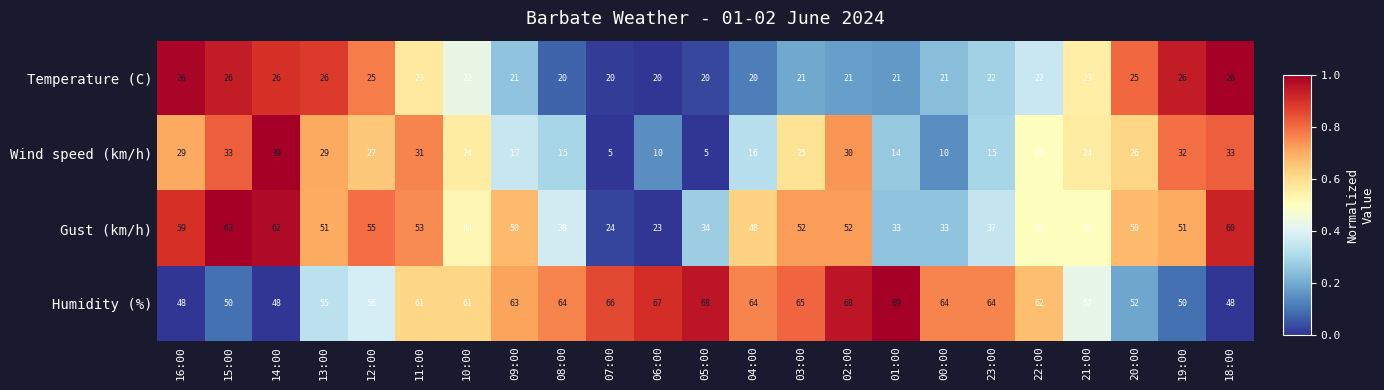

How many distinct data groups are displayed?

4